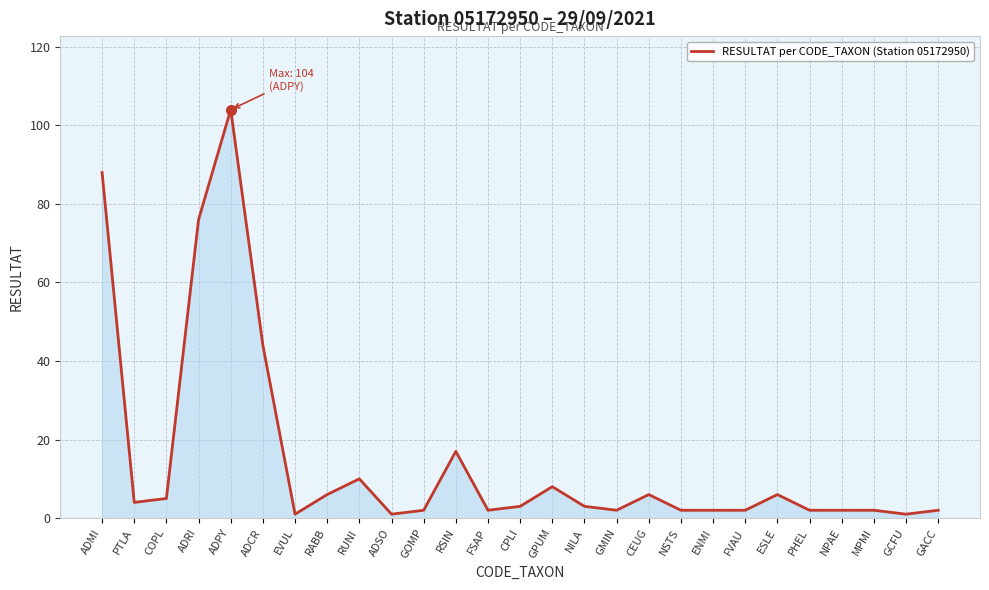

Where is the data nearest to the value 52?

ADCR